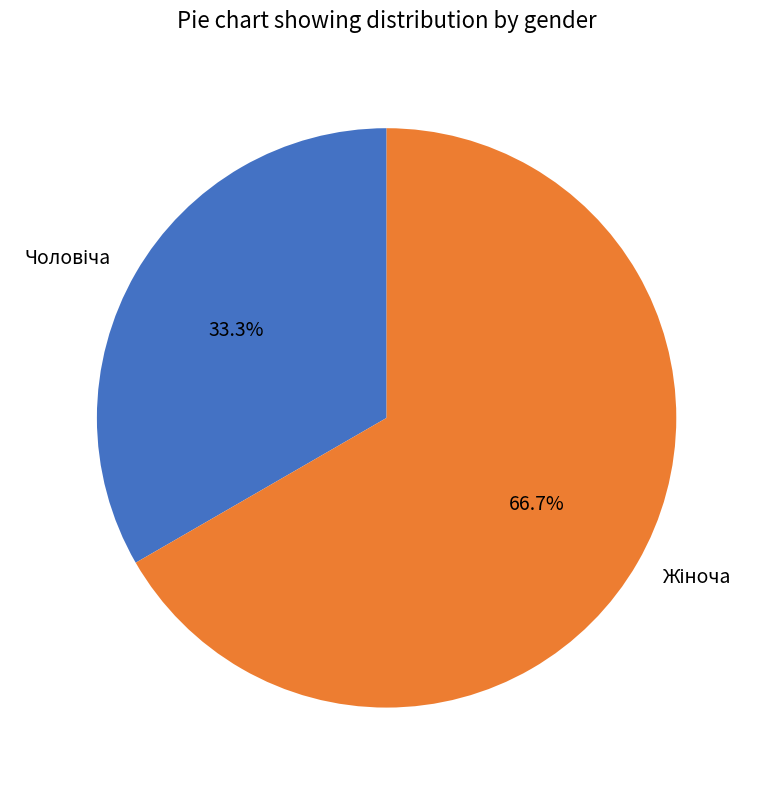

Is there a majority slice in this chart?

Yes